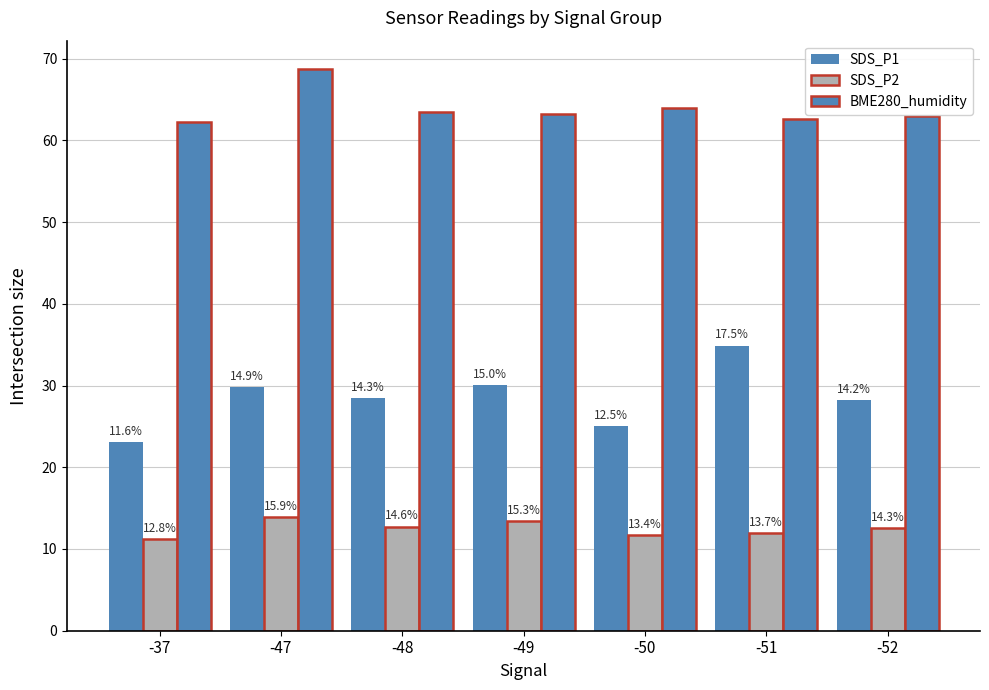

Reading left to right, what are all the values shown in this chart?

SDS_P1: -37=23.1	-47=29.8	-48=28.4	-49=30.0	-50=25.0	-51=34.9	-52=28.3
SDS_P2: -37=11.2	-47=13.9	-48=12.8	-49=13.4	-50=11.8	-51=12.0	-52=12.6
BME280_humidity: -37=62.3	-47=68.8	-48=63.5	-49=63.2	-50=63.9	-51=62.6	-52=63.0